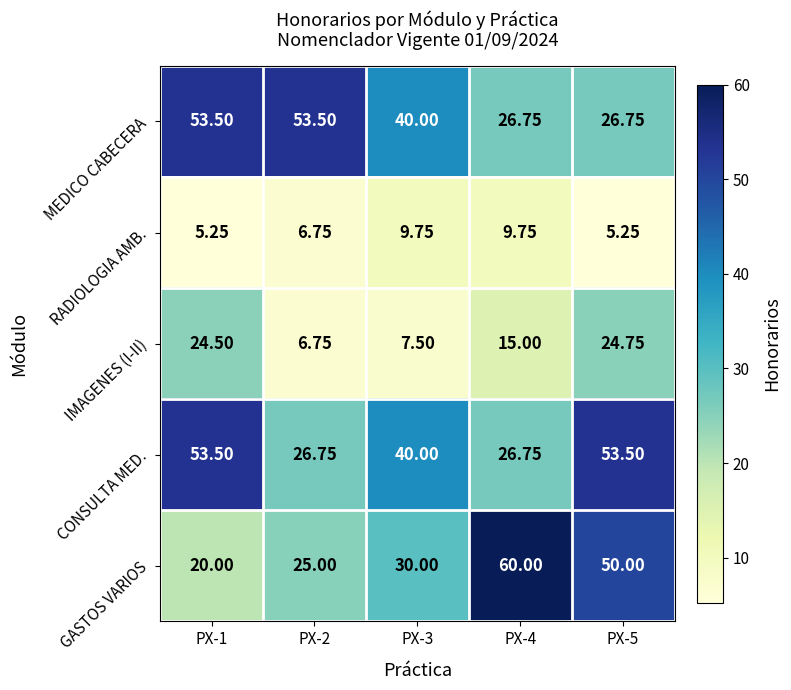

At PX-5, list the series in order from largest to smallest.

CONSULTA MED., GASTOS VARIOS, MEDICO CABECERA, IMAGENES (I-II), RADIOLOGIA AMB.